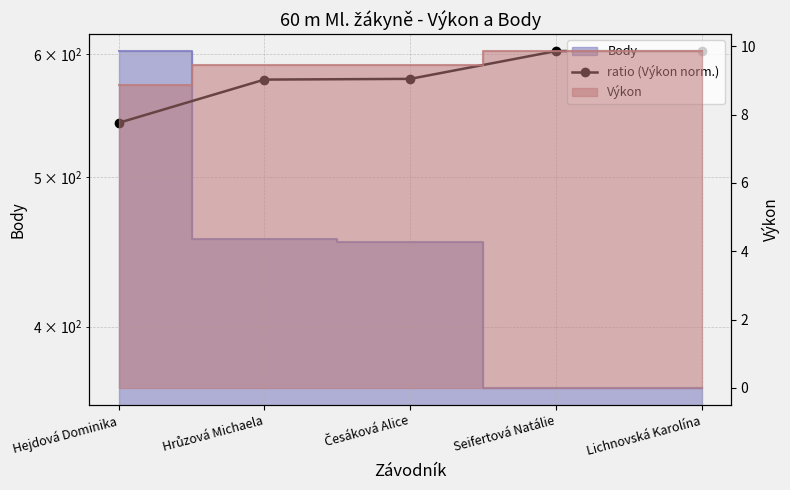

How many categories are shown in the chart?

5